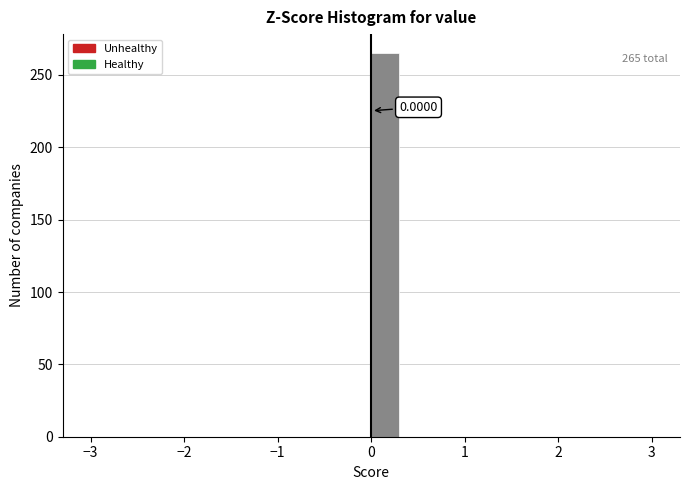

Read against the x-axis, roughly where is the centre of the tallest bar?

0.2